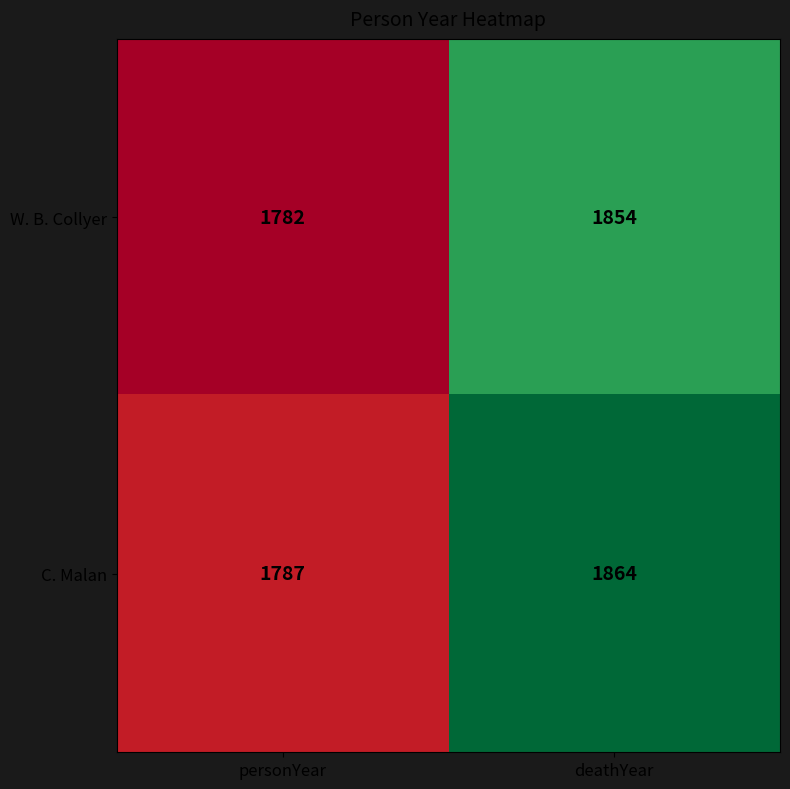

Reading left to right, what are all the values shown in this chart?

W. B. Collyer: personYear=1782	deathYear=1854
C. Malan: personYear=1787	deathYear=1864